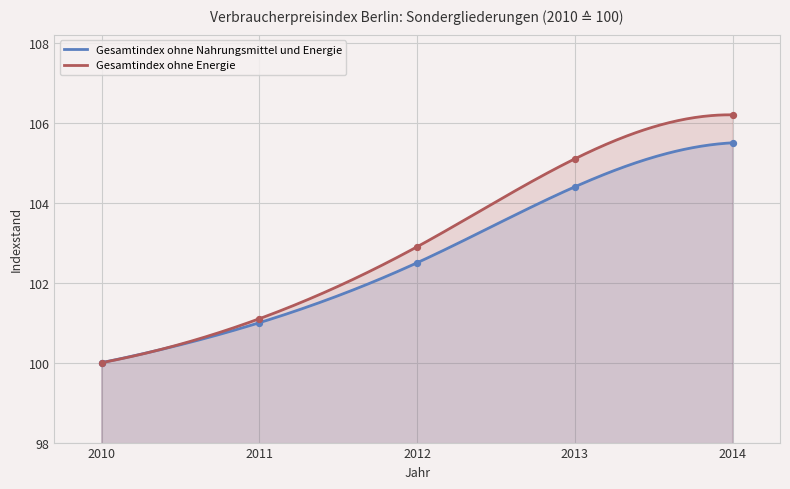

At how many categories does at least one series exceed 103?

2